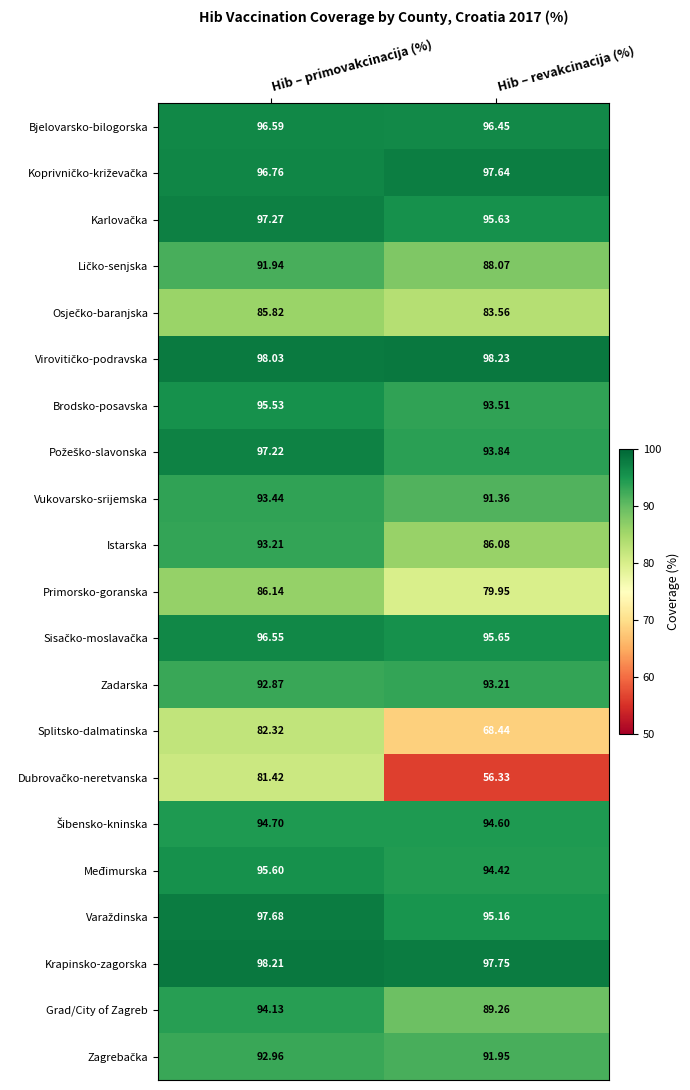

What is the maximum value shown in the chart?

98.2